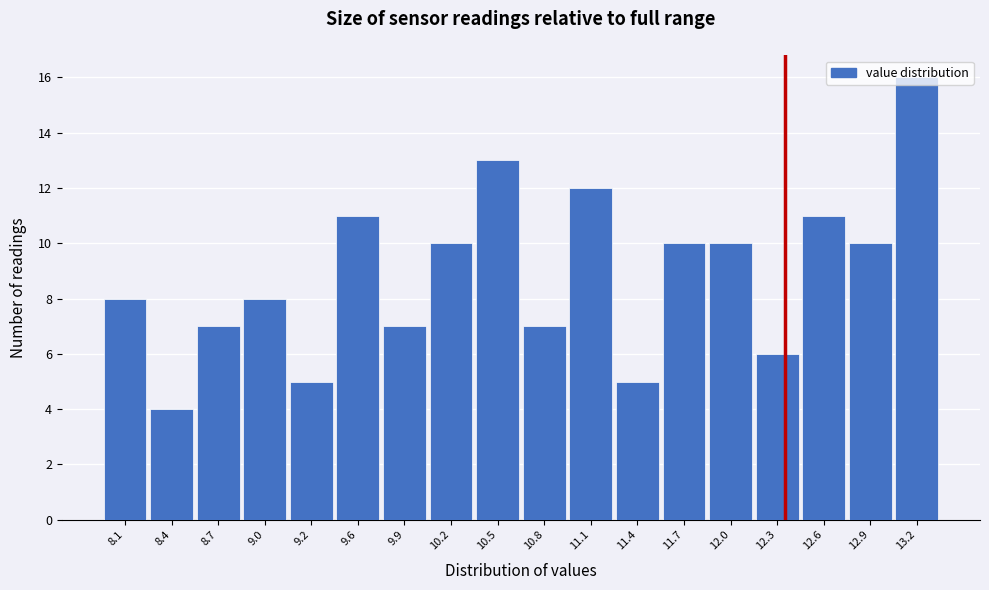

Which range on the x-axis has the tallest bar?

13.0 to 13.3